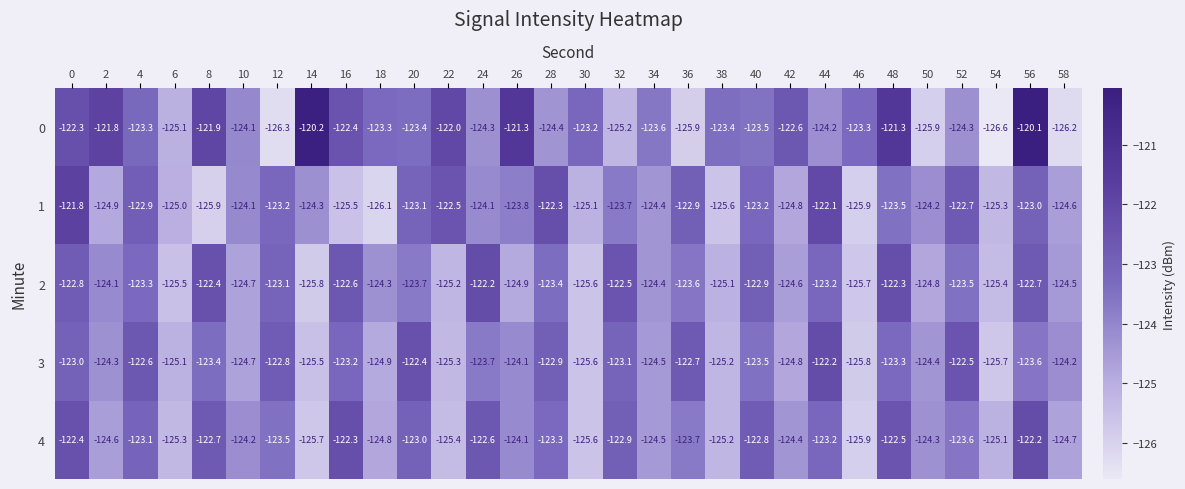

At which label does 4 reach its minimum?

46